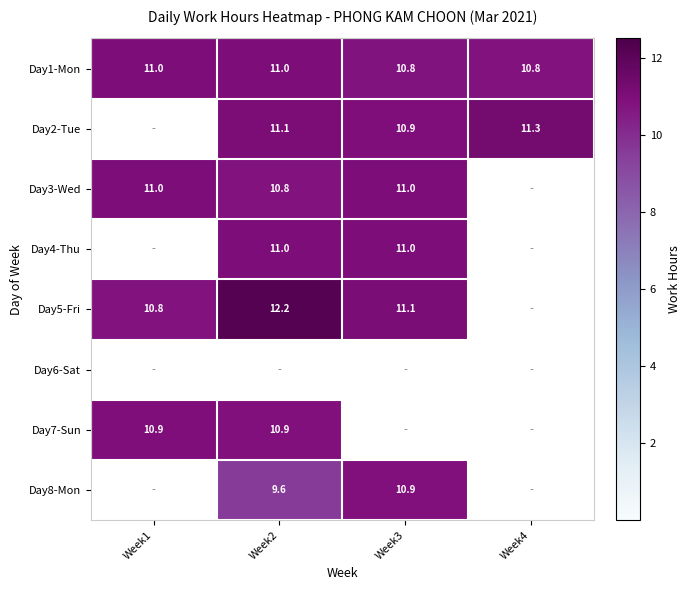

Count the number of data series in this chart.

8